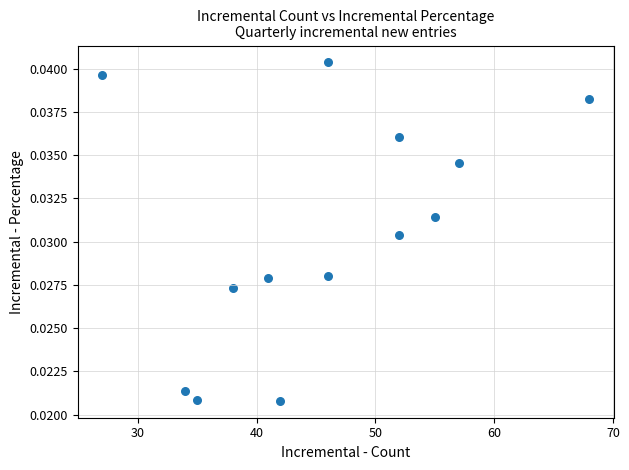

What is the range of X values (max minus min)?

41.0